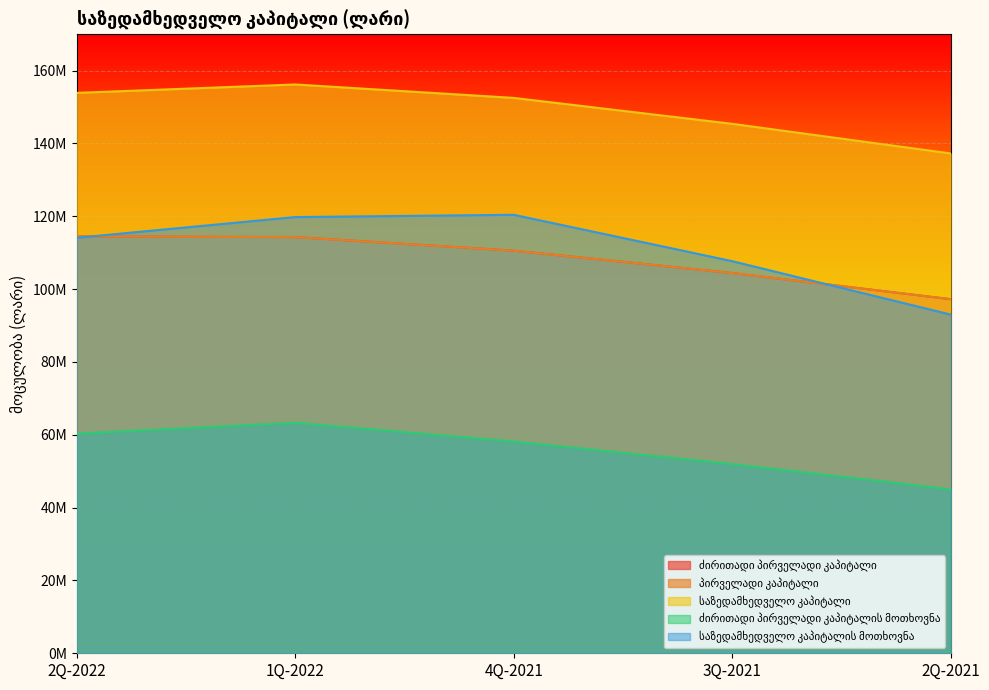

Reading right to left, transcribe all the data shown in this chart.

ძირითადი პირველადი კაპიტალი: 97232125.0	104417244.0	110553165.0	114273683.1	114457601.0
პირველადი კაპიტალი: 97232125.0	104417244.0	110553165.0	114273683.1	114457601.0
საზედამხედველო კაპიტალი: 137251365.4	145383607.3	152498908.2	156185751.8	153879790.6
ძირითადი პირველადი კაპიტალის მოთხოვნა: 45042965.1	51961178.6	58157043.4	63291119.3	60315975.9
საზედამხედველო კაპიტალის მოთხოვნა: 93004826.5	107668901.8	120401661.9	119779500.7	114090229.6